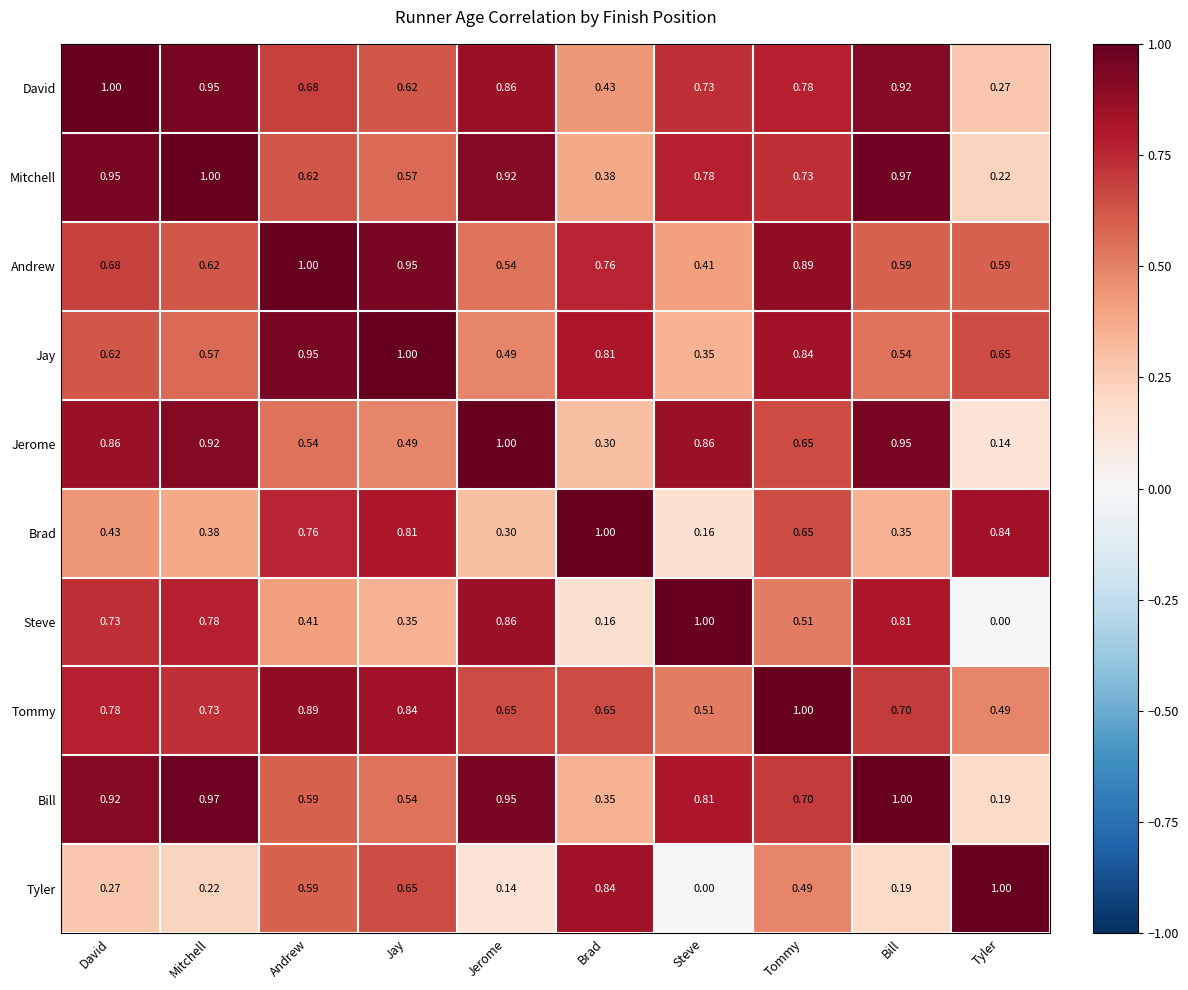

Which category has the lowest value in the Bill series?

Tyler